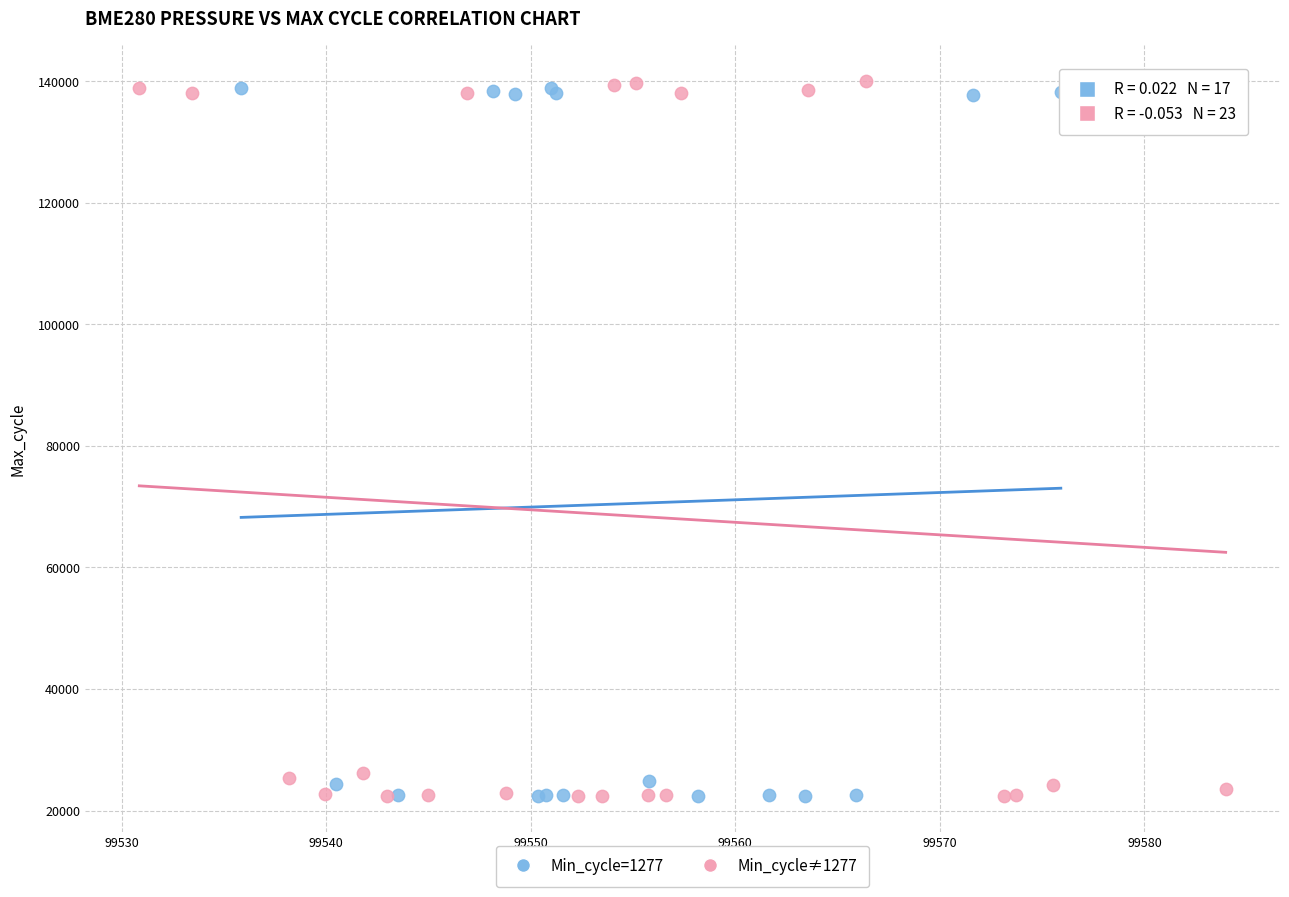

Which series contains the highest Y value?

Min_cycle≠1277